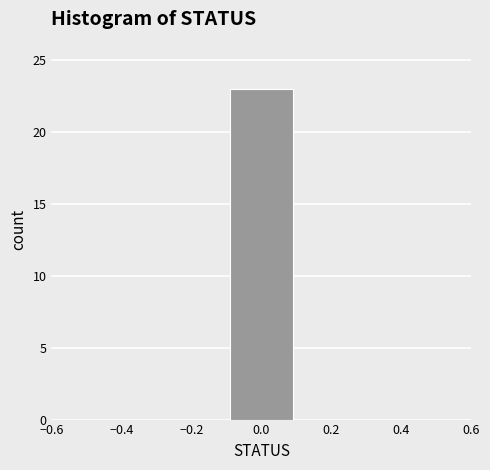

Which range on the x-axis has the tallest bar?

-0.1 to 0.1